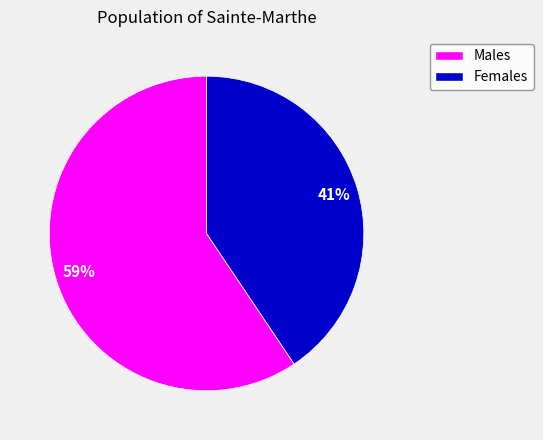

To the nearest percent, what percentage of the pie is Males?

59%